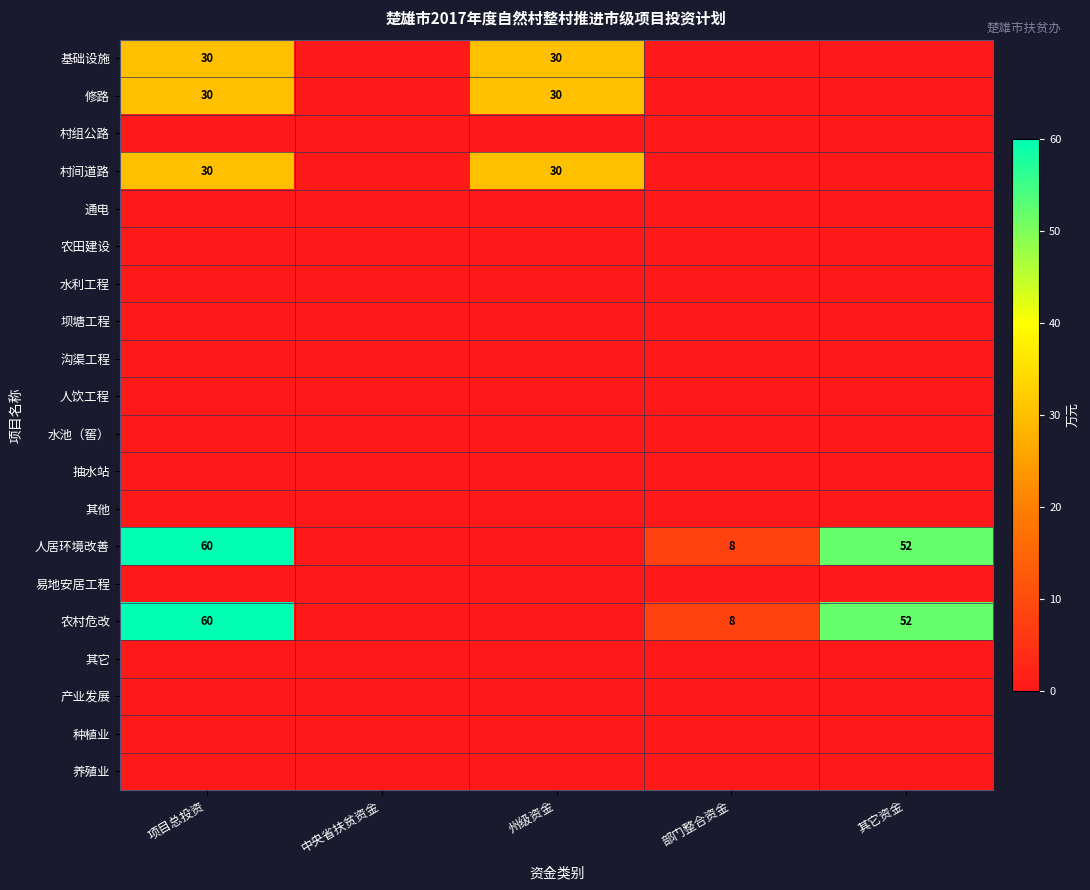

The 村间道路 series shows -19 at 部门整合资金. True or false?

False